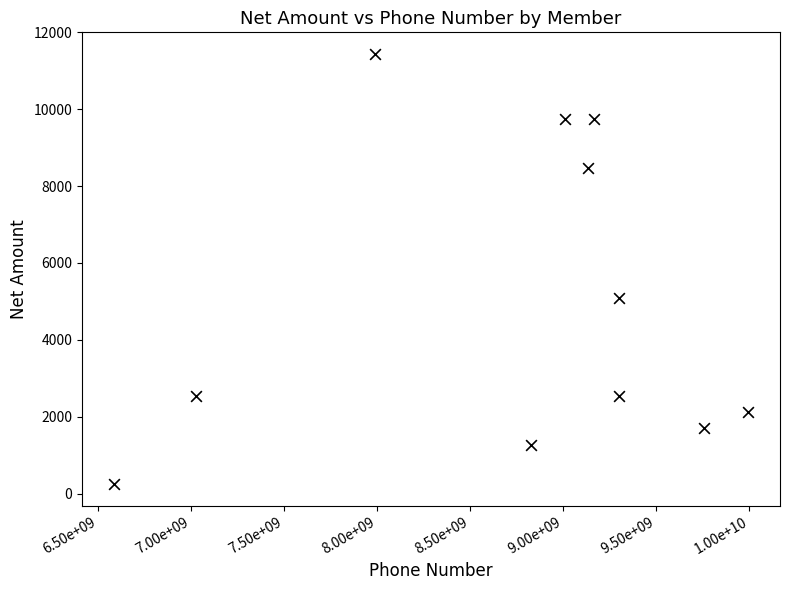

What is the range of Y values (max minus min)?

11190.7